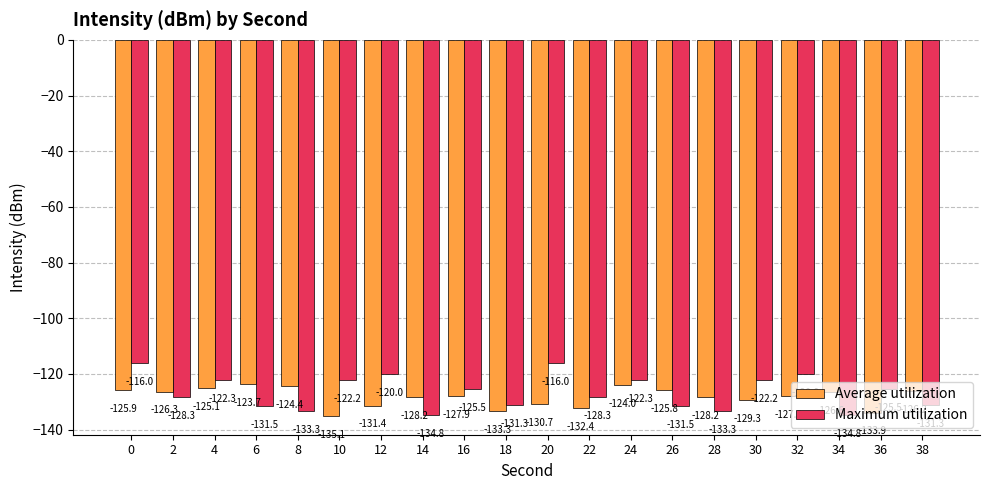

How many bars are there in total?

40